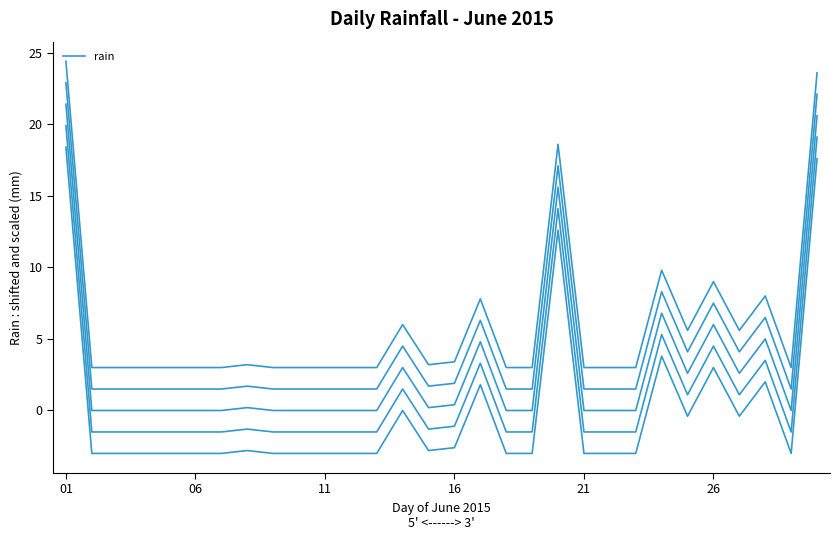

What is the difference between the maximum and second lowest values?

21.4